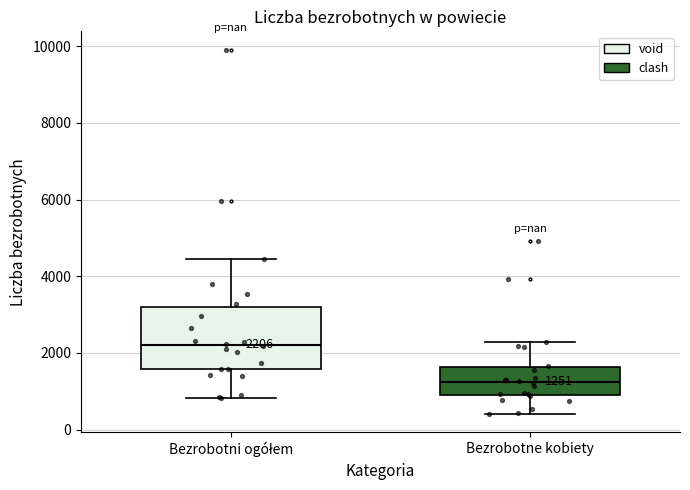

Which box's median line is the lowest?

Bezrobotne kobiety